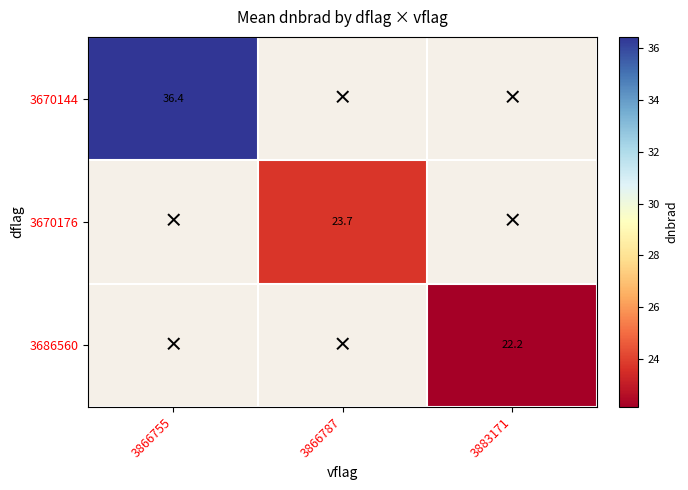

Is the value of 3670176 at 3866755 greater than the value of 3670144 at 3866755?

No